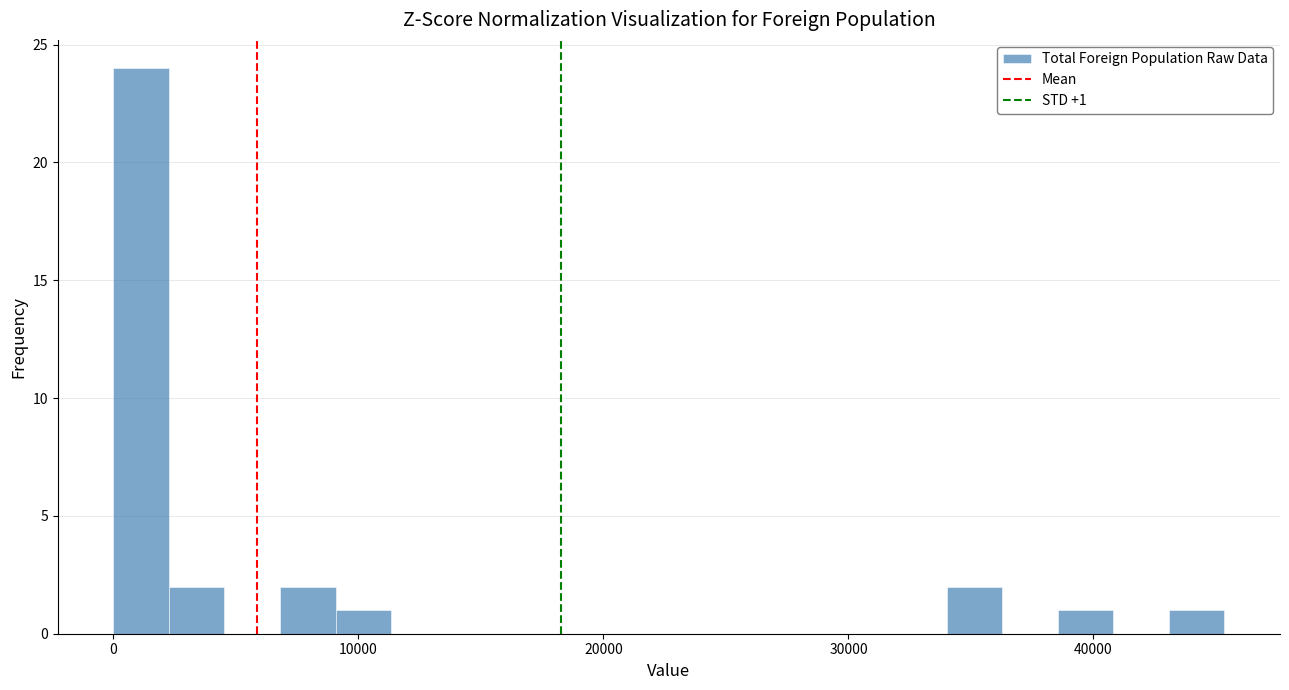

Read against the x-axis, roughly where is the centre of the tallest bar?

1000